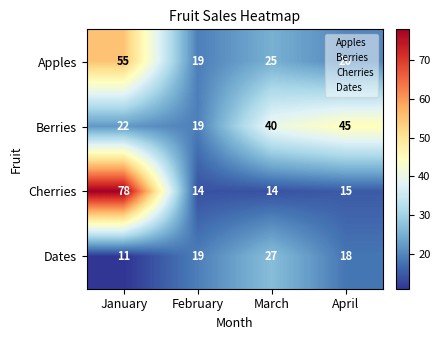

Which series has the largest total across all categories?

Berries